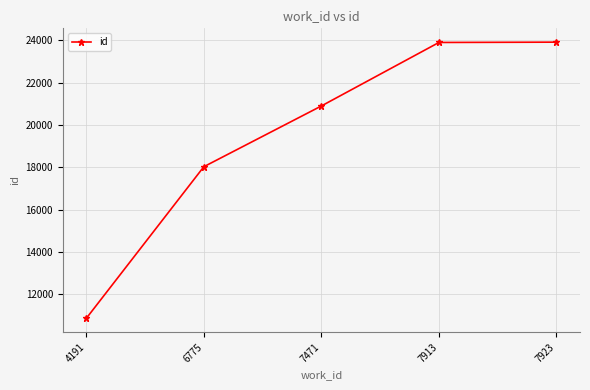

True or false: the data shows 23903 at 7913.

True